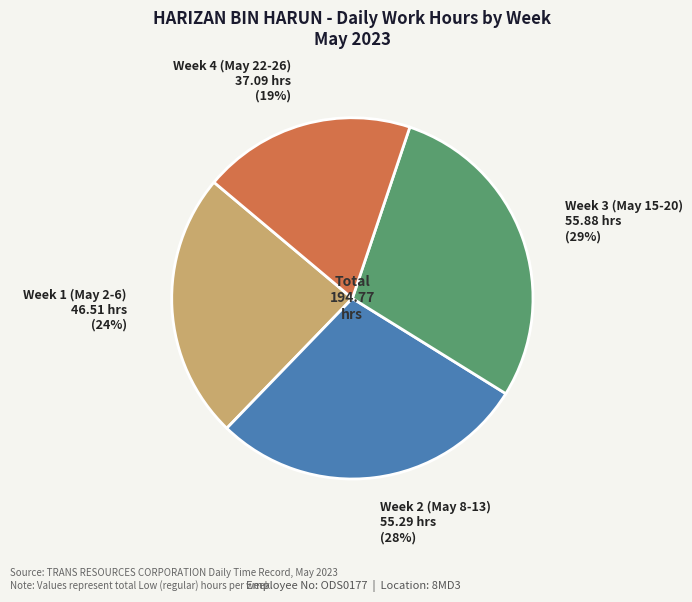

To the nearest percent, what is the average slice percentage?

25%